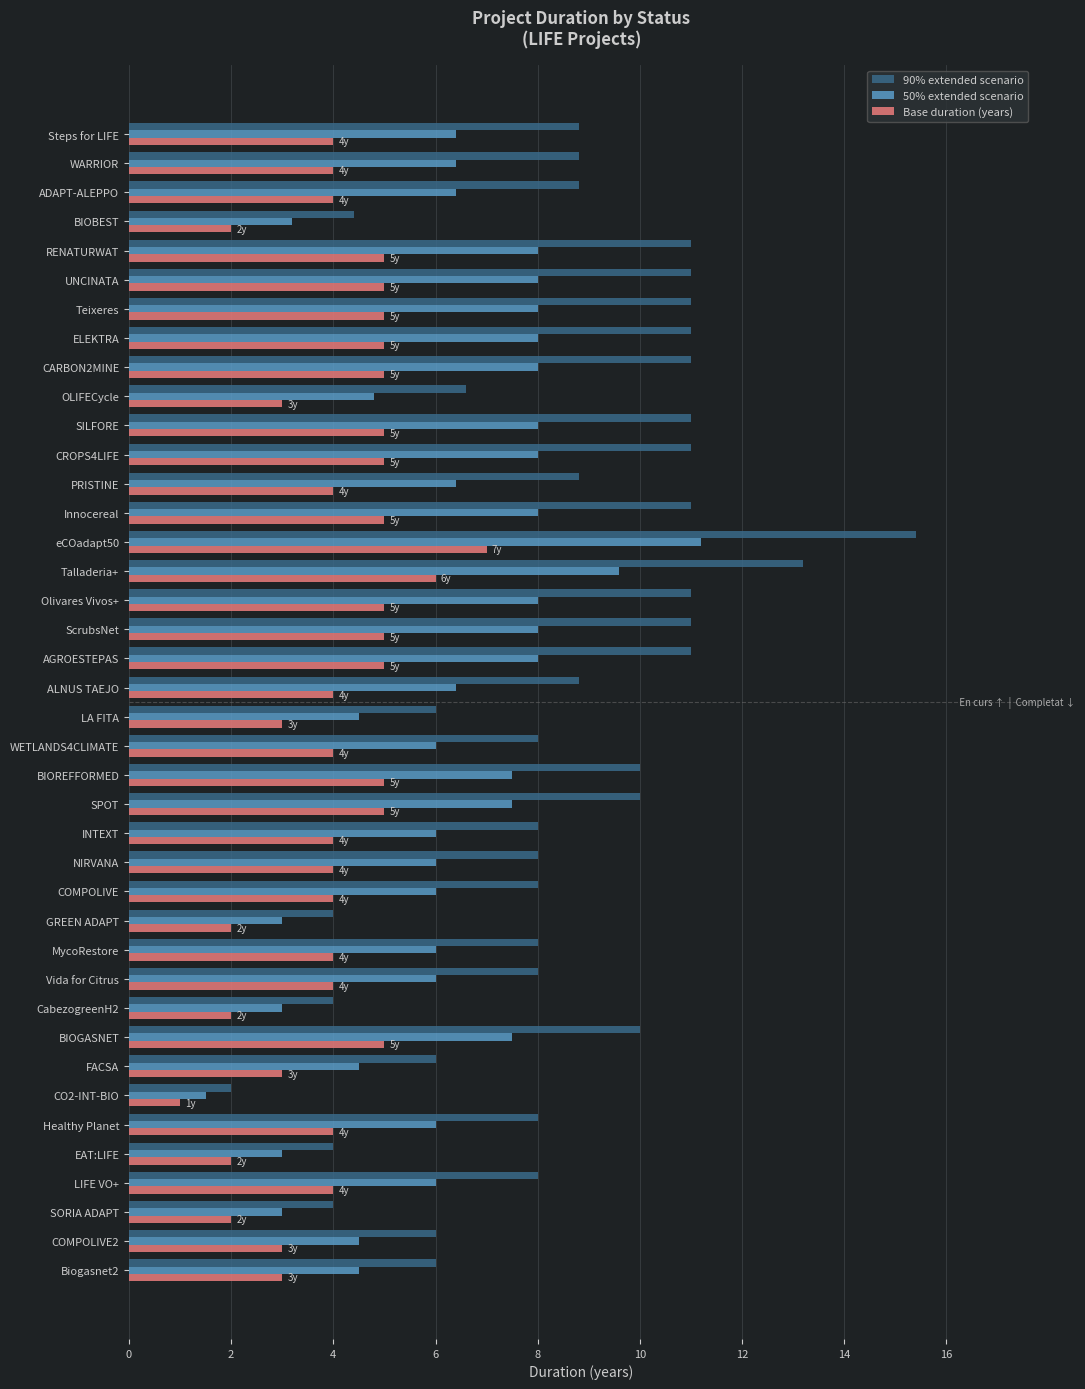

Which series has the widest spread of values?

90% extended scenario